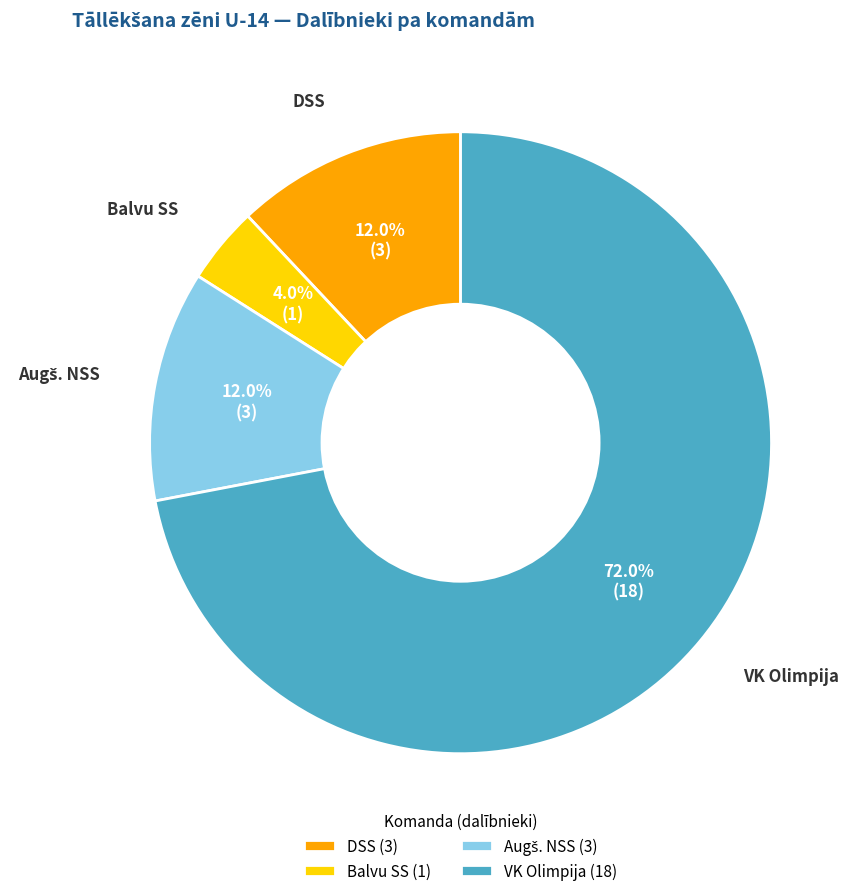

Between DSS and VK Olimpija, which is larger?

VK Olimpija